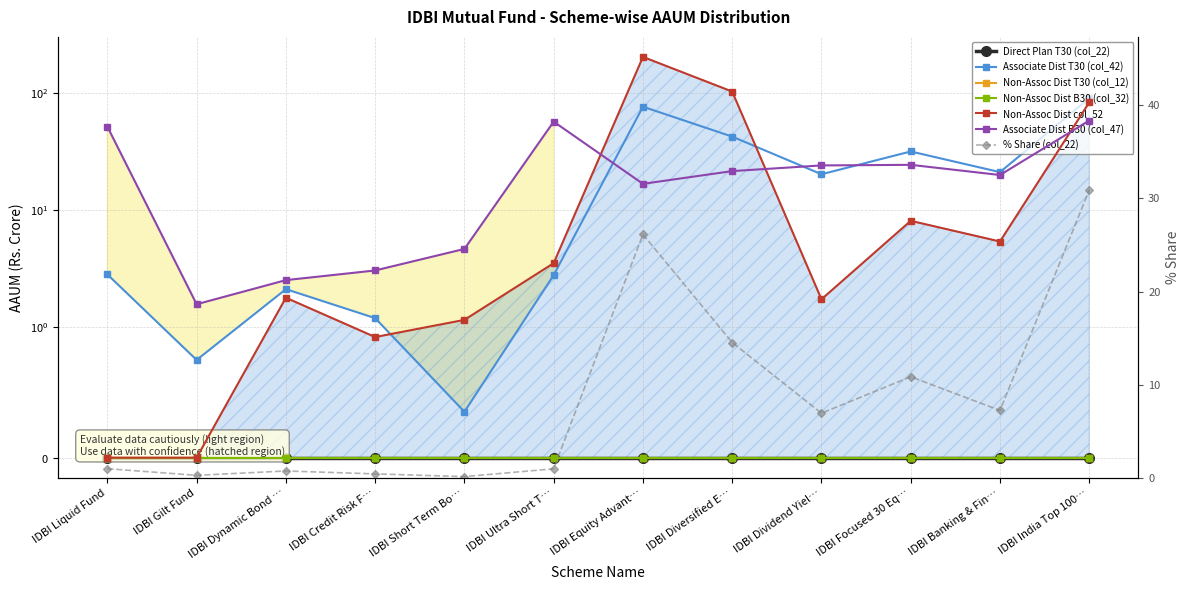

How many data points in Associate Dist B30 (col_47) are less than 21?

6